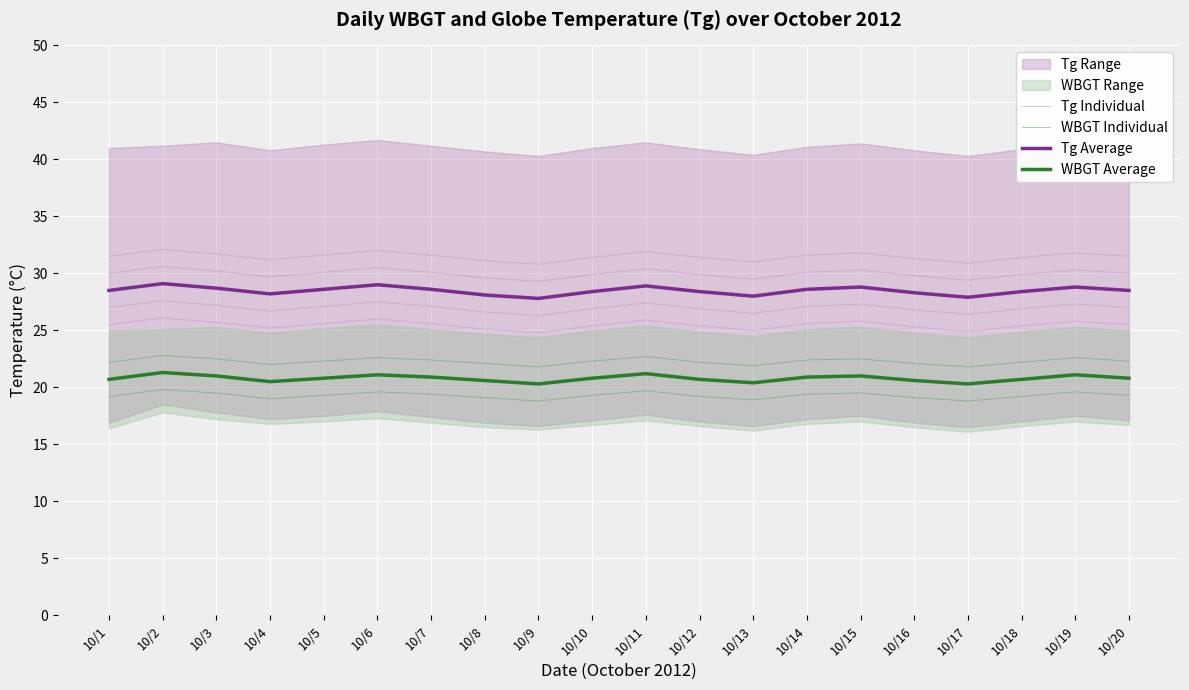

What is the spread (max minus min) of values at 10/11?

9.2